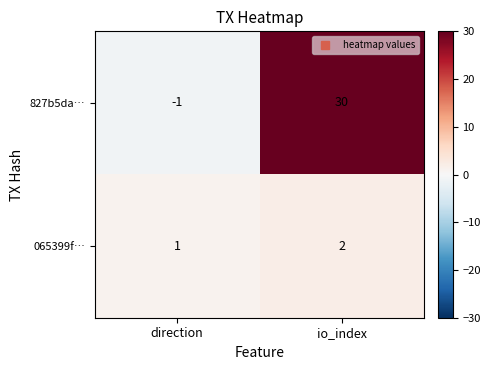

What is the spread (max minus min) of values at direction?

2